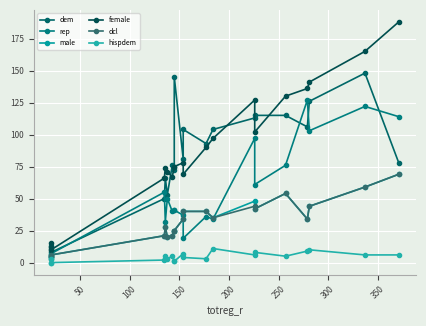

Reading left to right, transcribe all the data shown in this chart.

dem: 11	13	8	50	66	53	76	72	145	81	104	93	104	113	115	115	106	126	148	78
rep: 3	4	7	55	32	50	40	41	41	37	19	36	34	97	61	76	127	103	122	114
male: 5	4	6	21	28	20	21	25	25	34	40	40	35	48	42	54	34	44	59	69
female: 12	15	10	66	74	71	67	75	75	78	69	90	97	127	102	130	136	141	165	188
dcl: 5	4	6	21	28	20	21	25	25	34	40	40	35	44	42	54	34	44	59	69
hispdem: 0	3	0	2	5	3	5	1	1	7	4	3	11	6	8	5	9	10	6	6